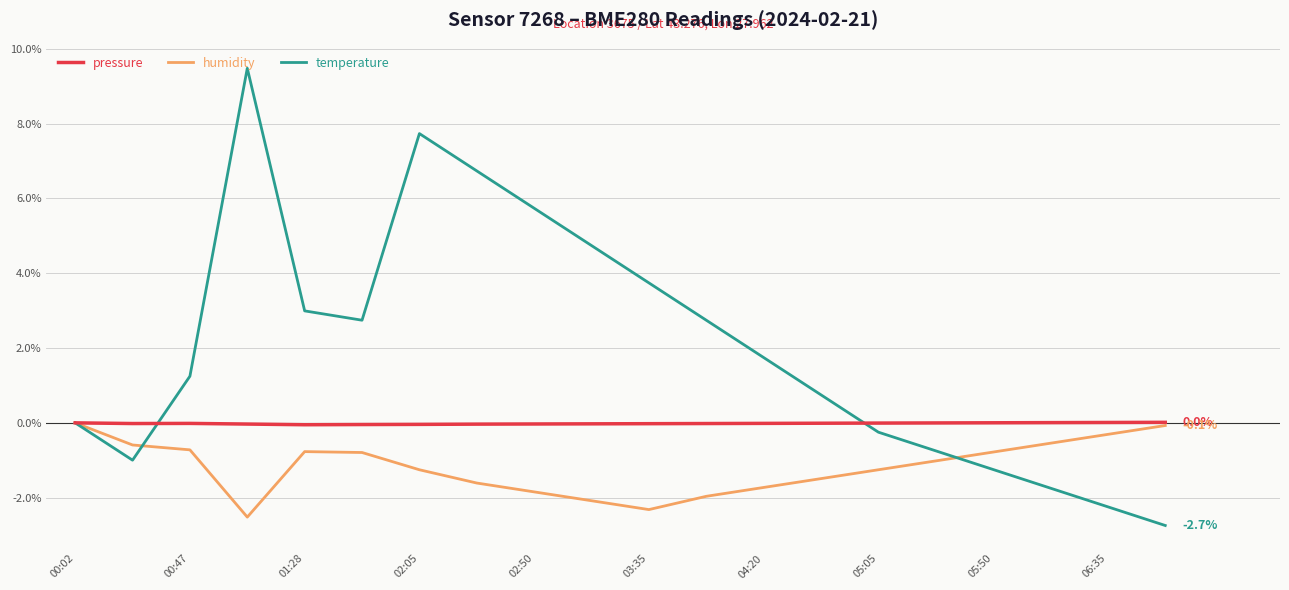

What is the smallest value displayed?

-2.7